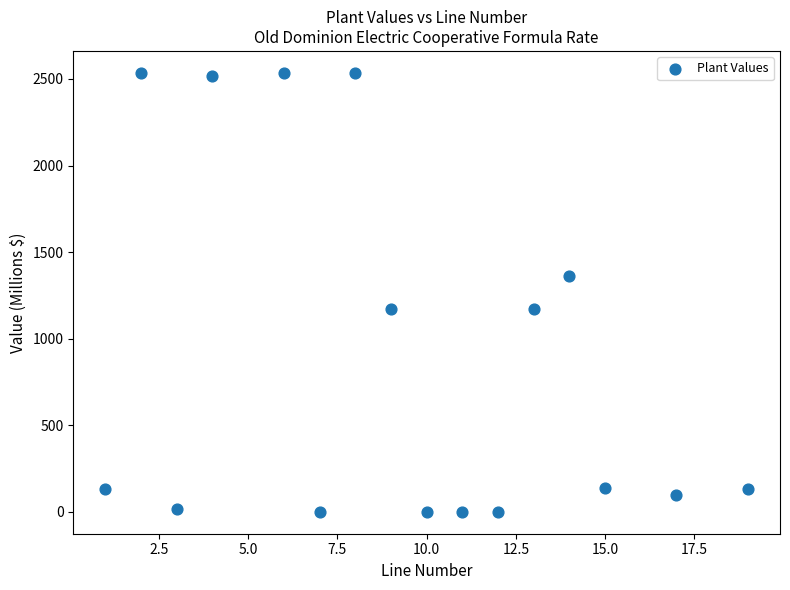

What is the range of X values (max minus min)?

18.0